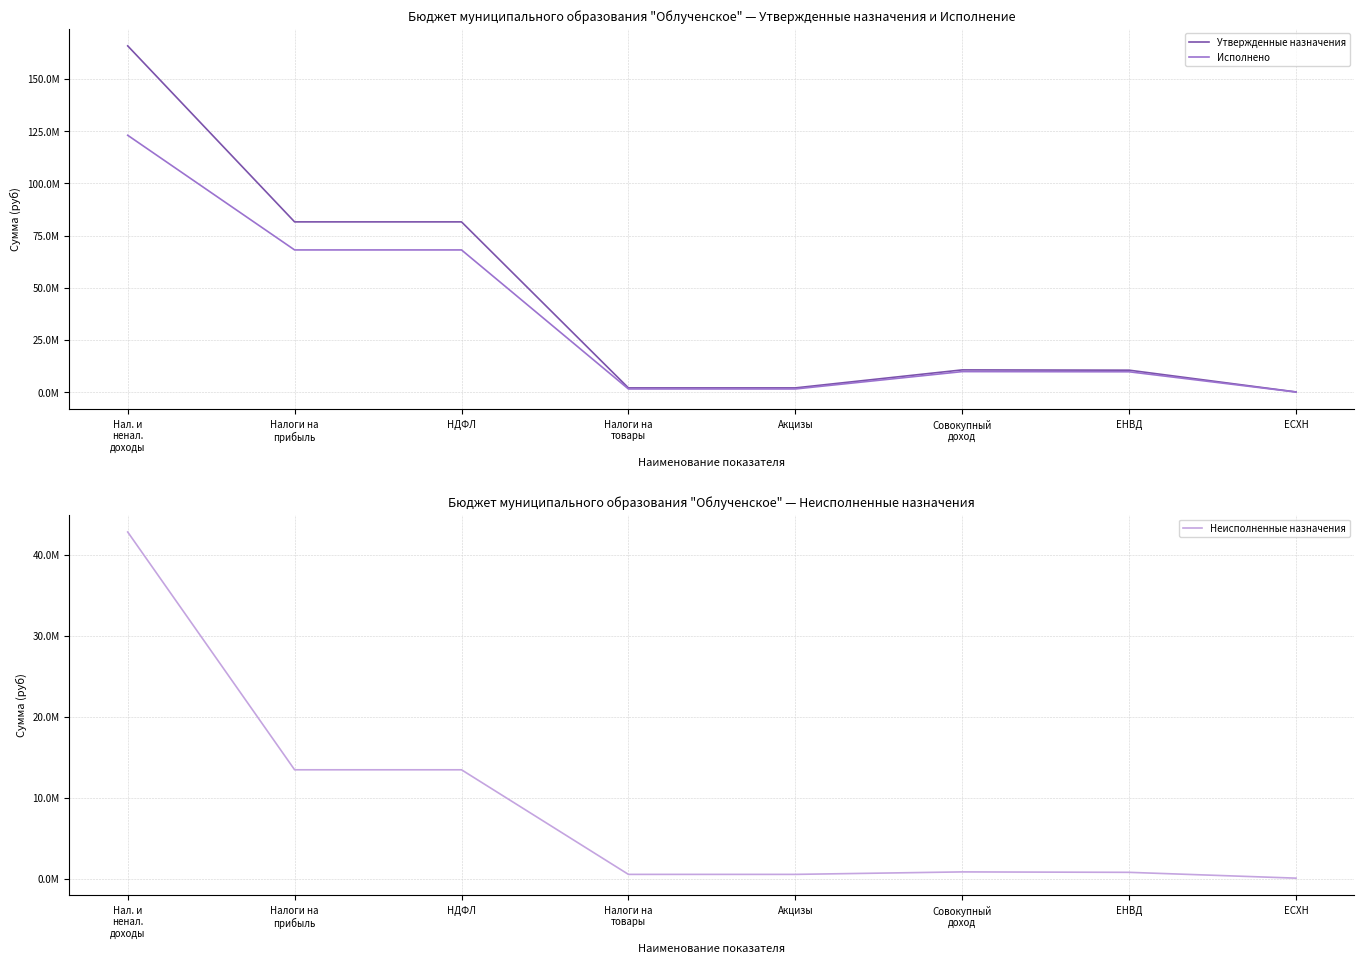

Where is the first local maximum for Утвержденные назначения?

Совокупный
доход